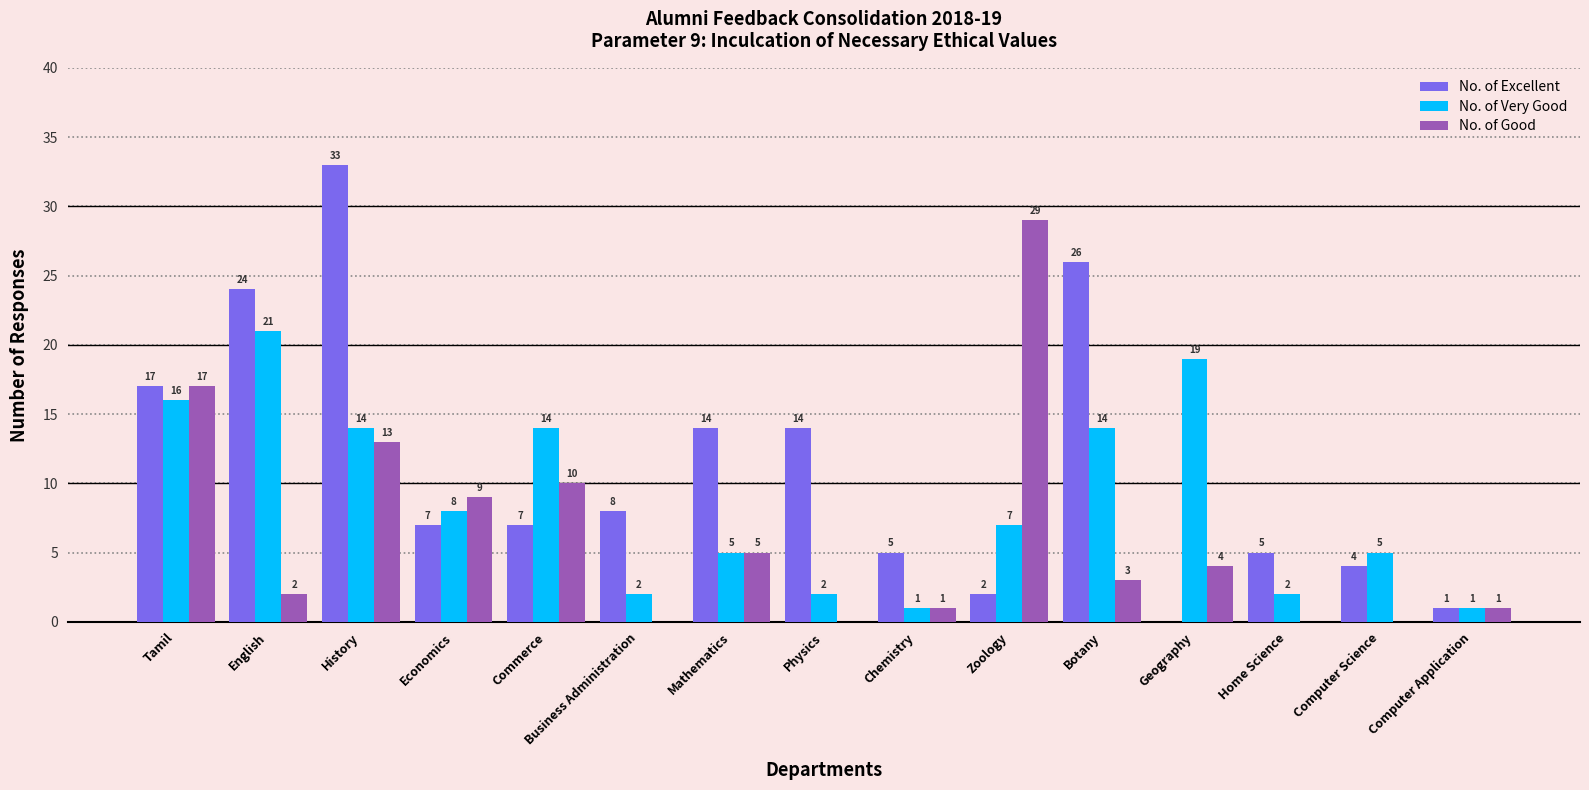

Which series changed the most between Economics and Chemistry?

No. of Good